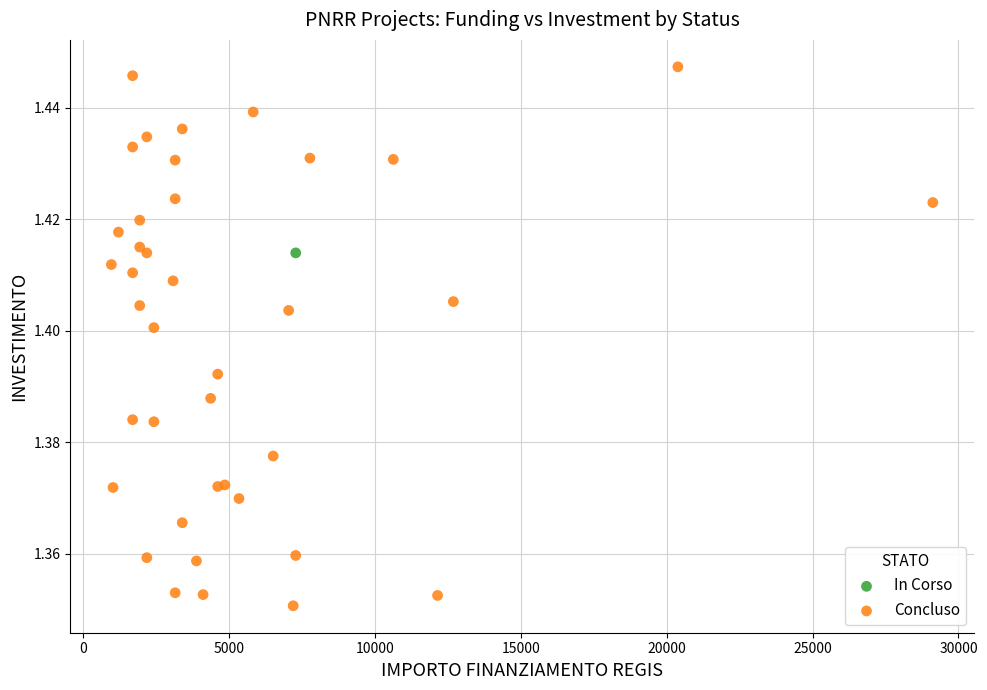

What are all the series names shown in the legend?

In Corso, Concluso